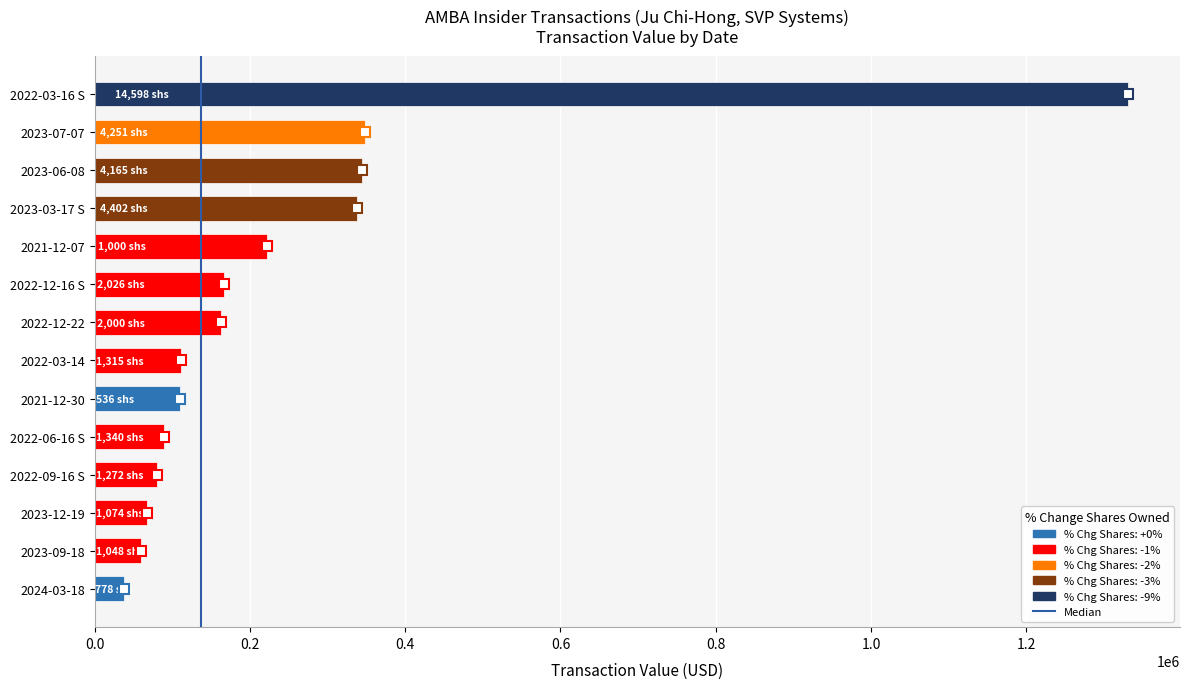

Between 2021-12-30 and 2022-09-16 S, which is larger?

2021-12-30